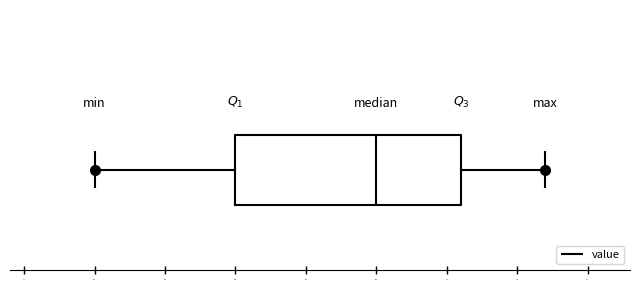

Where does the right whisker of the box end on the x-axis? The values are not printed on the chart, so give them approximately, as read against the axis.

7.6